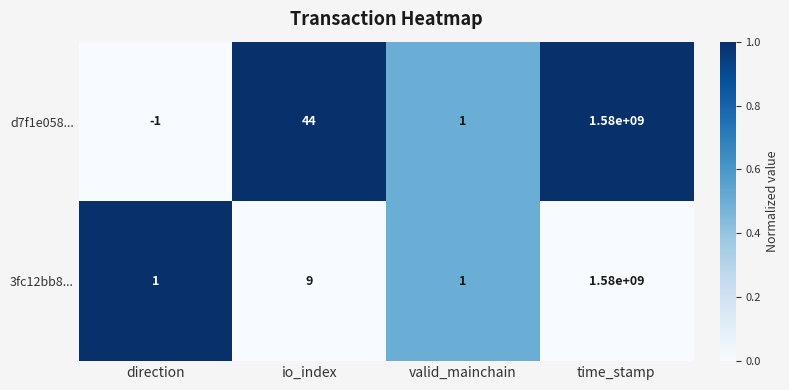

At how many categories does at least one series exceed 0?

4